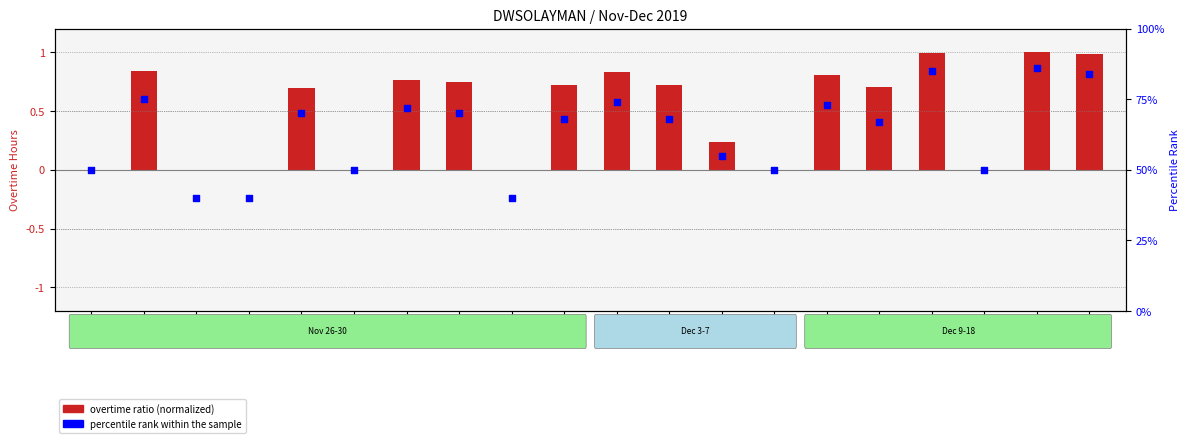

What are all the series names shown in the legend?

overtime ratio, percentile rank within the sample